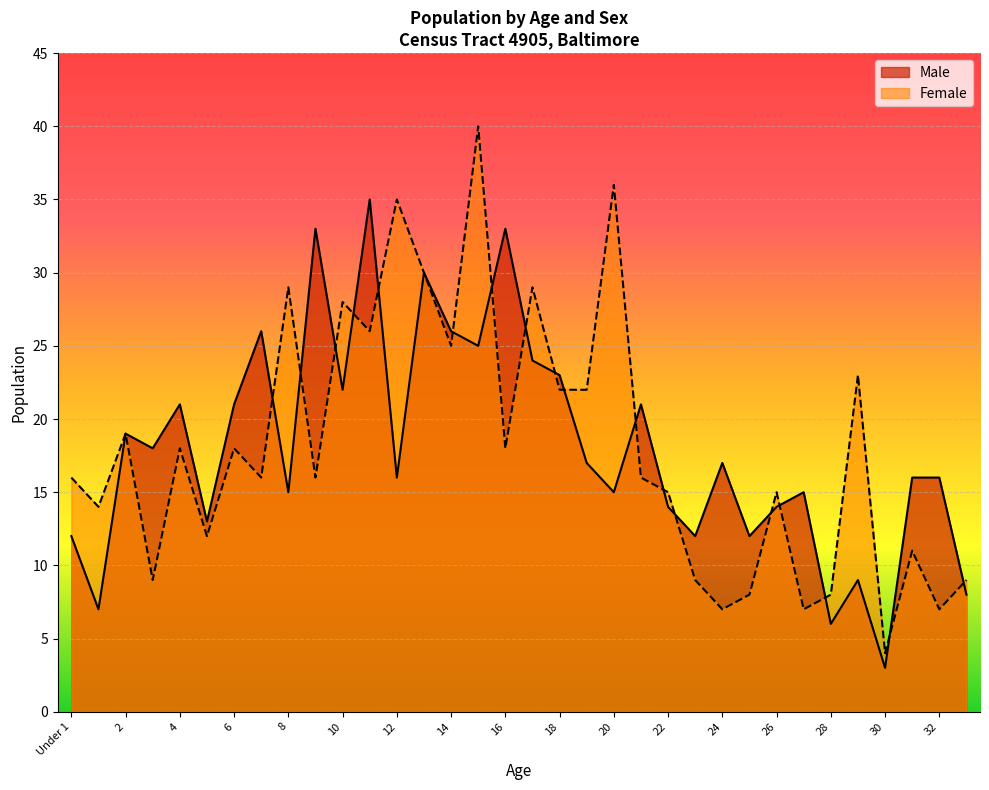

What is the difference between the Female values at 33 and 25?

1